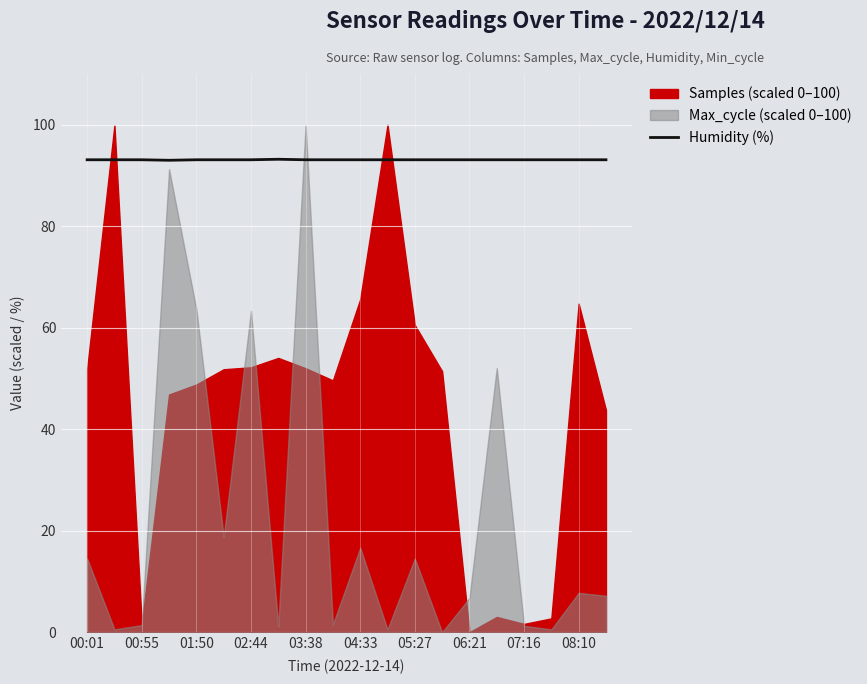

The Humidity (%) series shows 60.0 at 02:44. True or false?

False